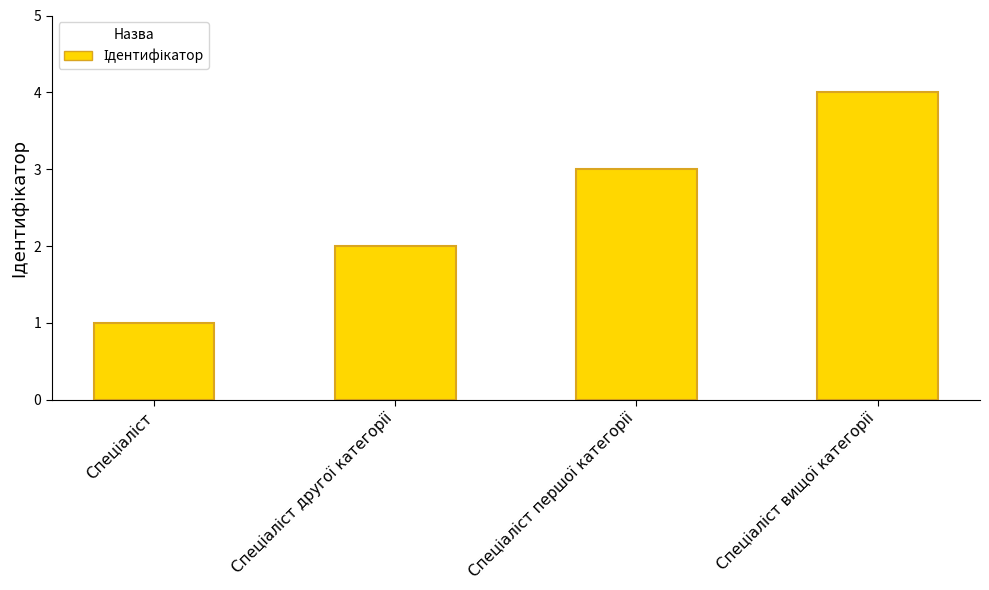

What is the difference between the maximum and minimum values?

3